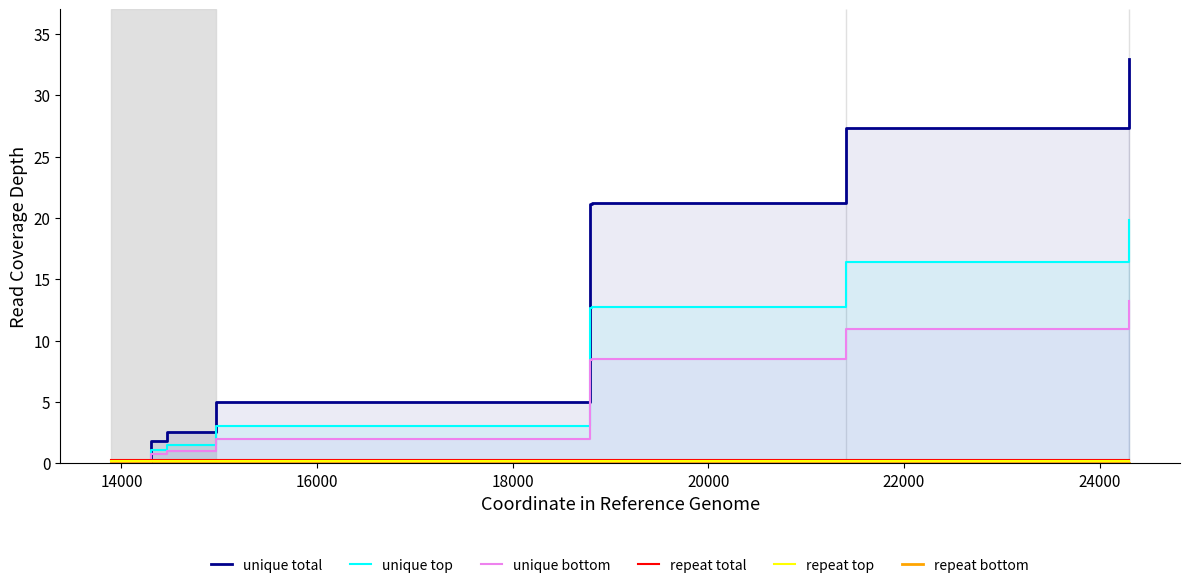

Which series has the largest range (max minus min)?

unique total